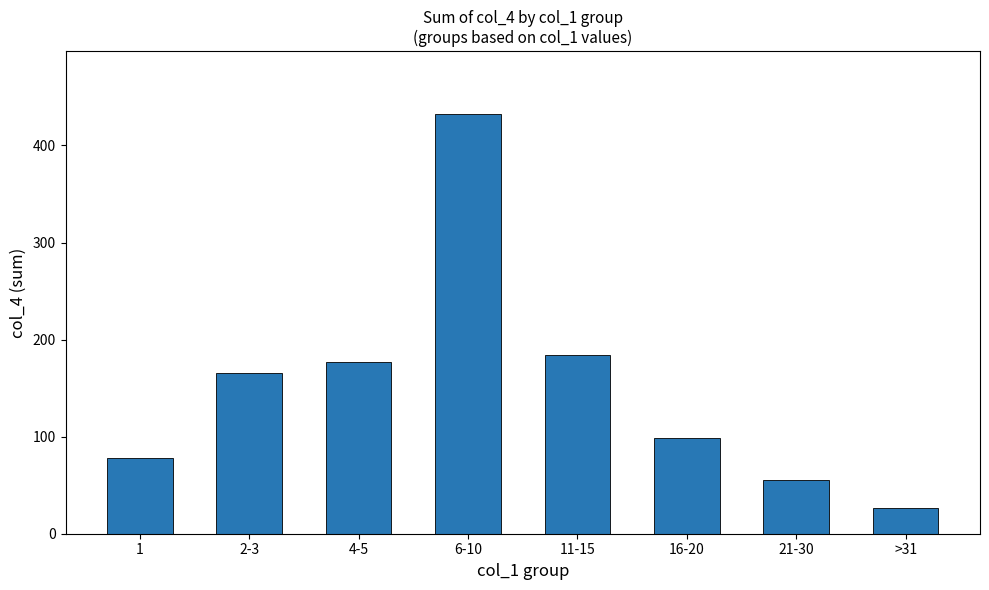

Is it true that the value at 21-30 is 22.9?

False